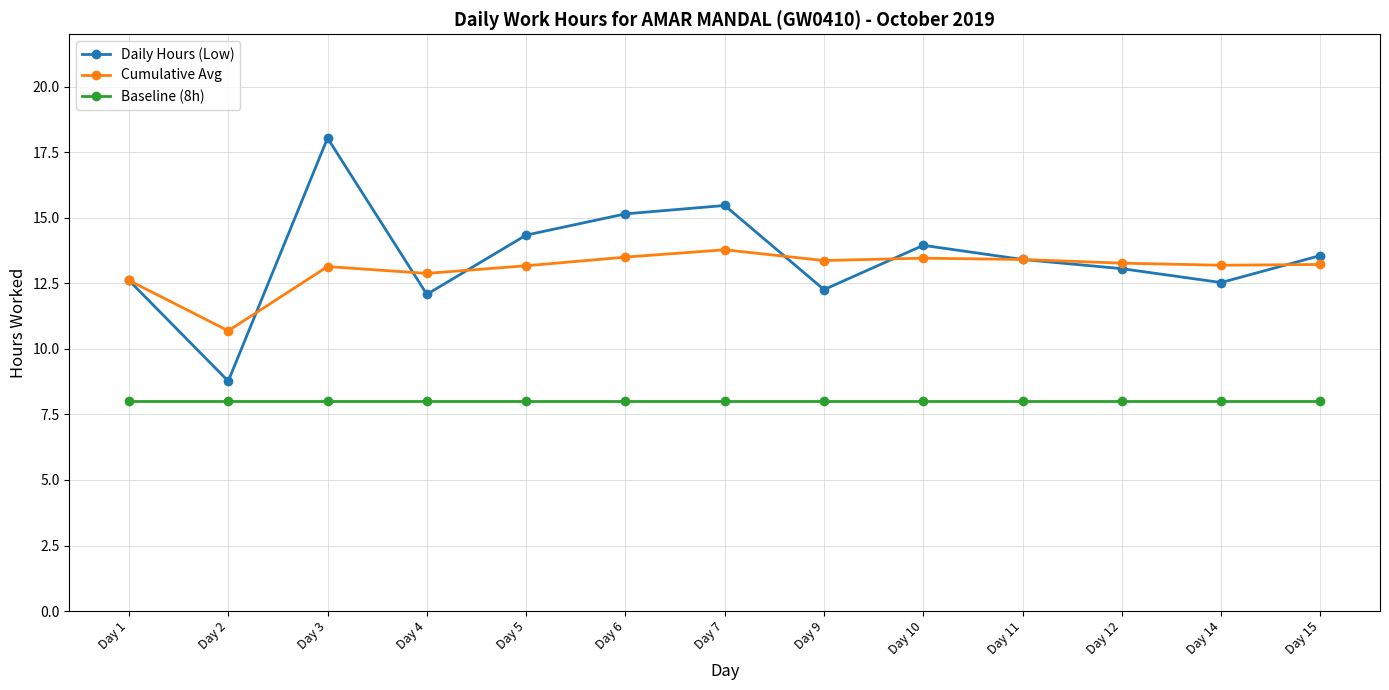

What is the sum of the Daily Hours (Low) values at Day 10 and Day 5?

28.3